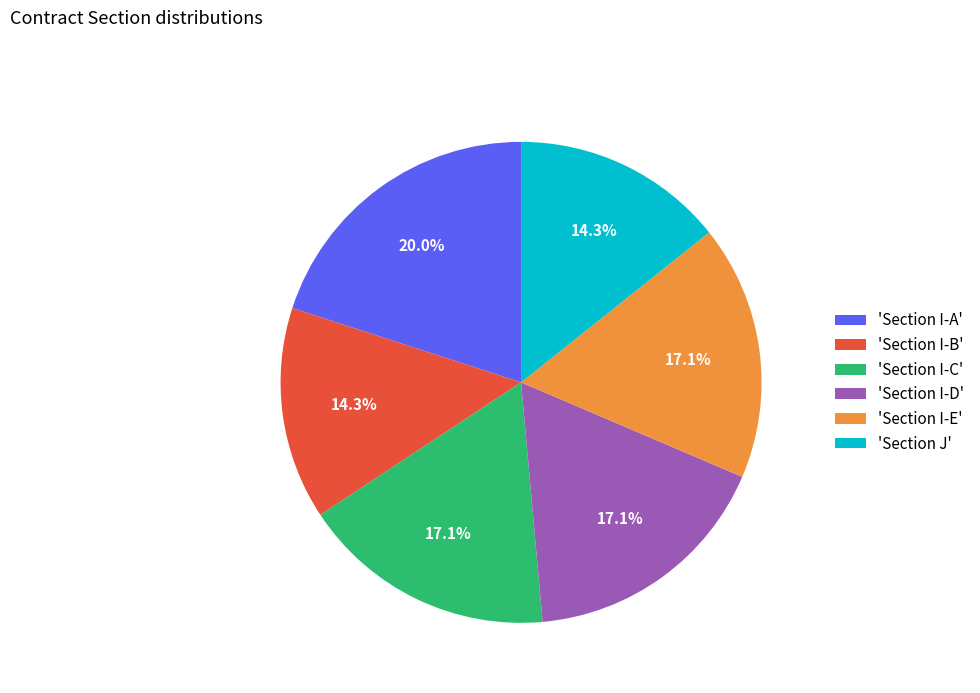

Count the number of slices in the pie.

6